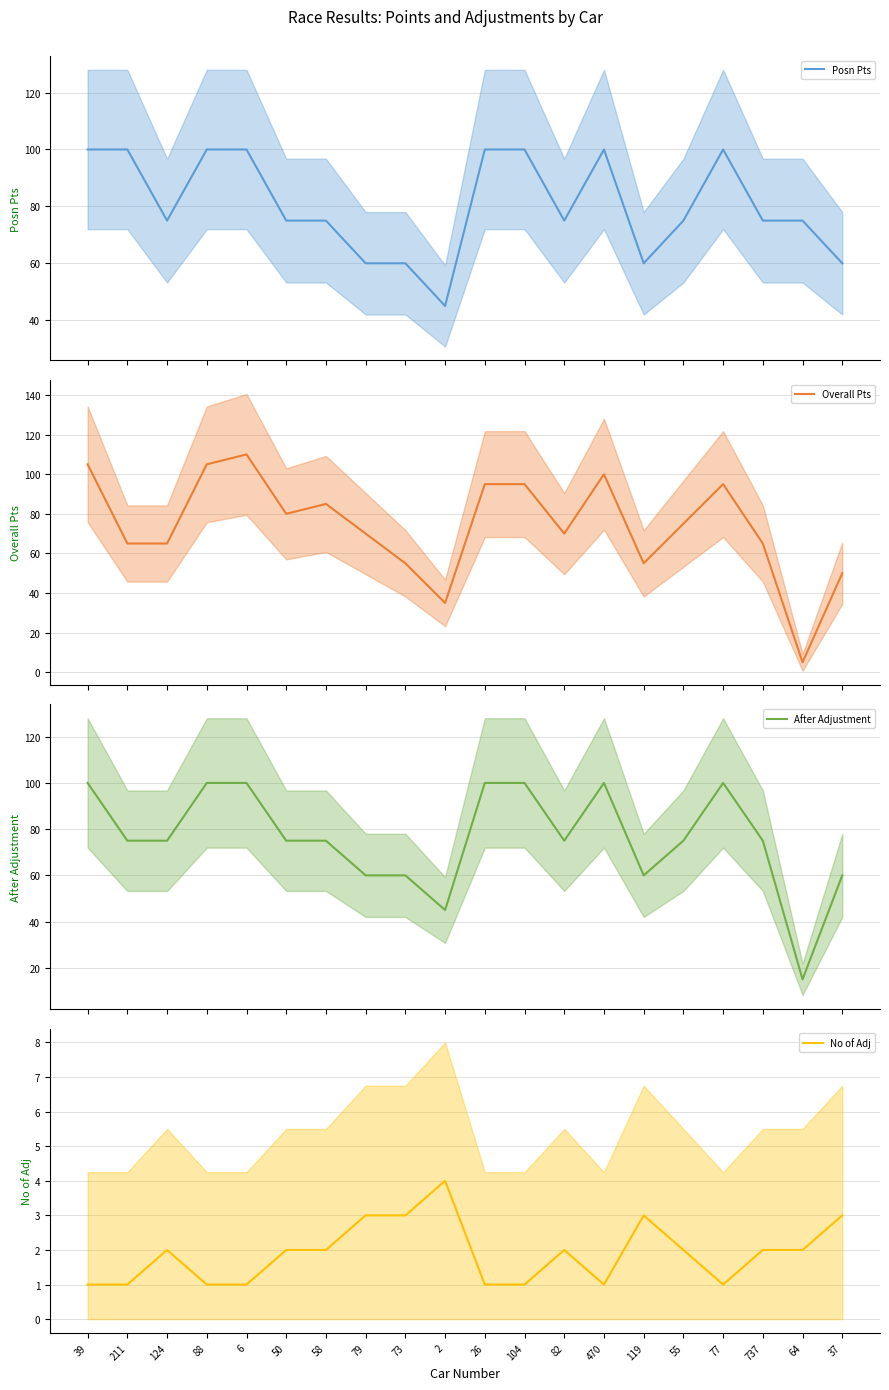

Is this an area chart (filled region under the line)?

No